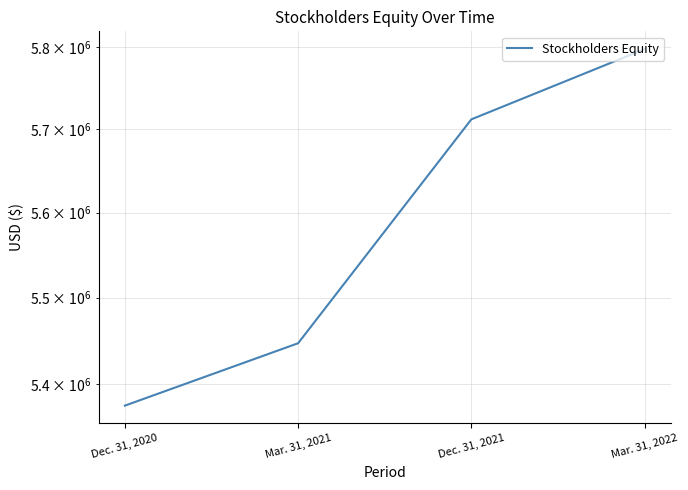

Count the number of data series in this chart.

1